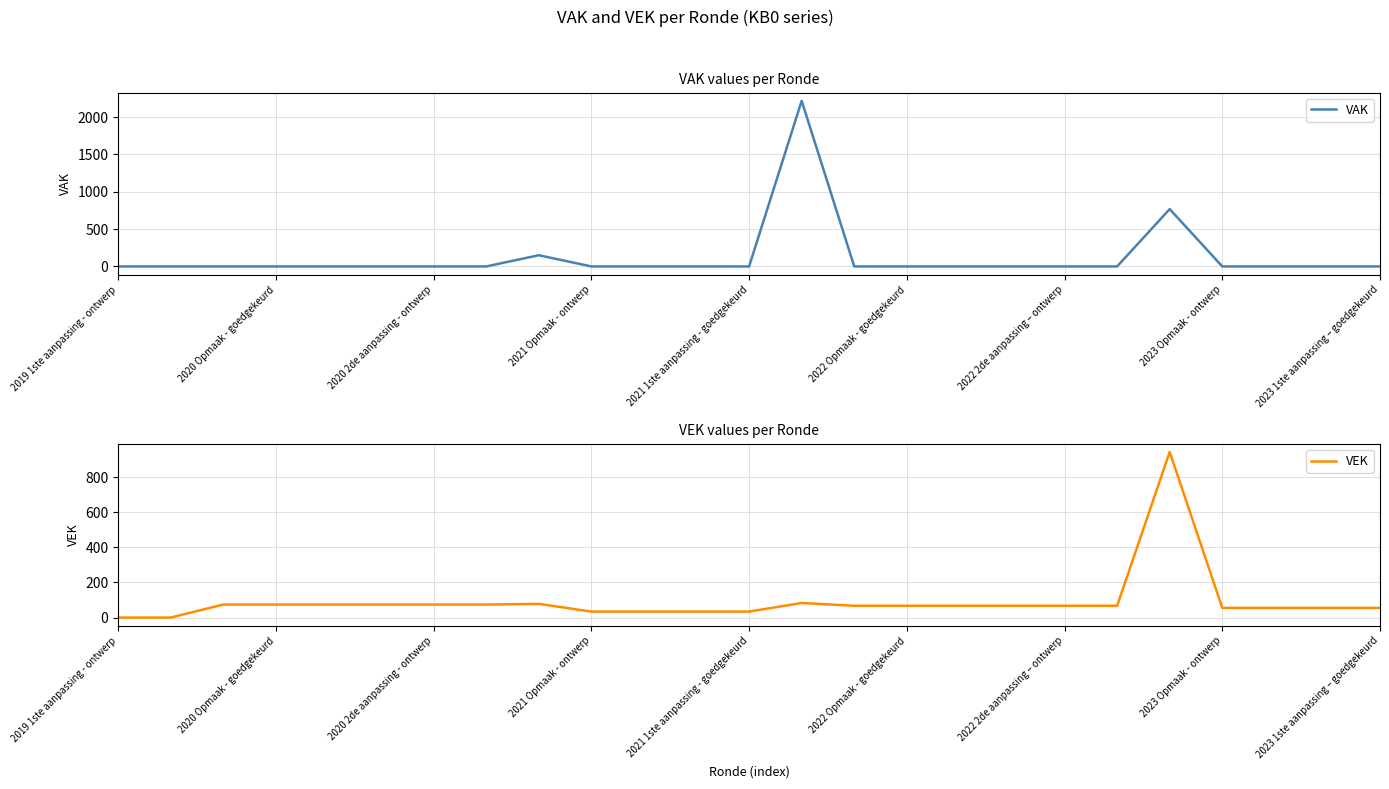

What are all the series names shown in the legend?

VAK, VEK